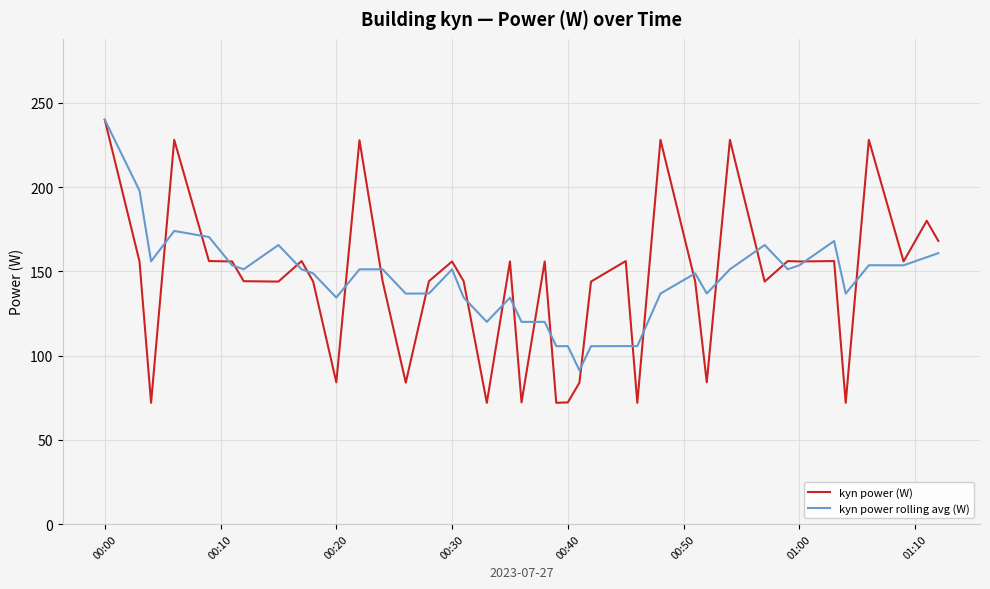

What is the minimum value for kyn power (W)?

72.0